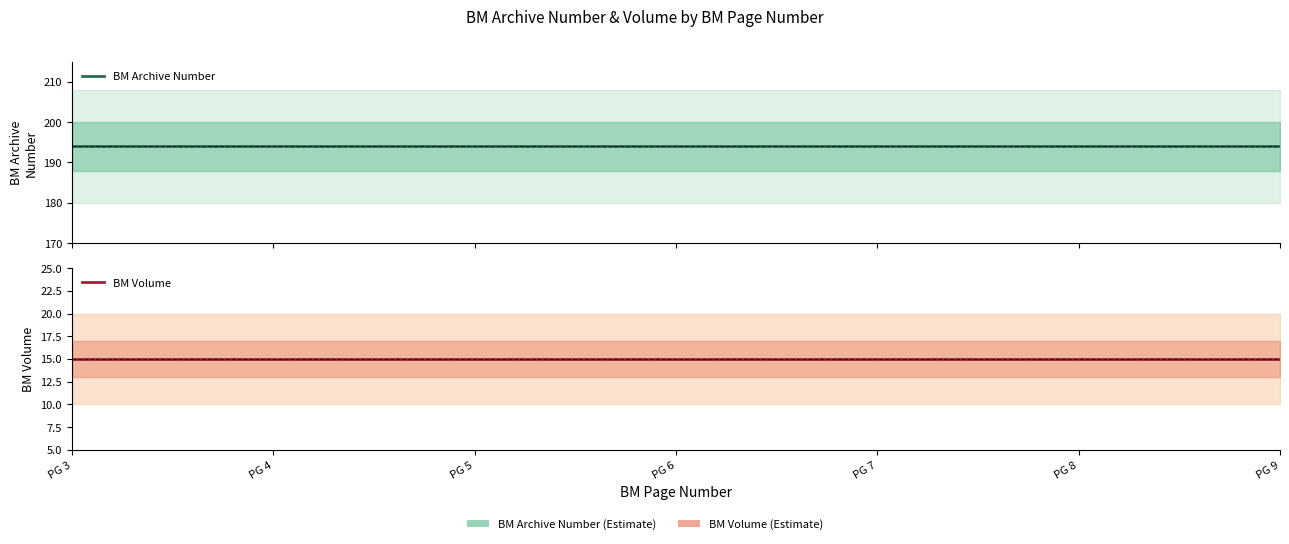

What is the difference between the highest and lowest values at 5?

179